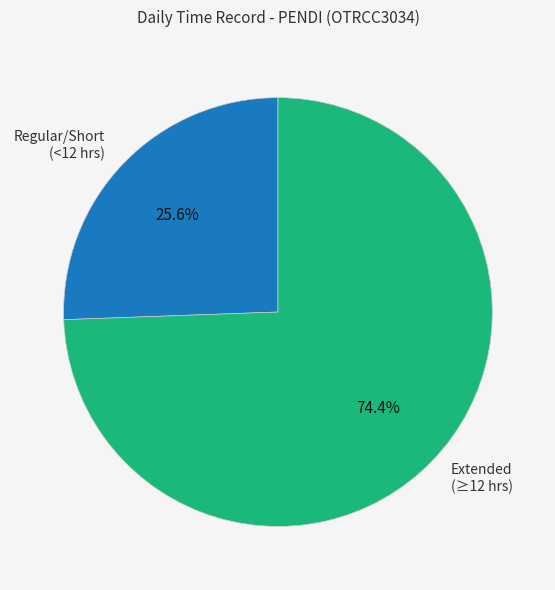

Combined, do Extended (≥12 hrs) and Regular/Short (<12 hrs) account for over 50%?

Yes